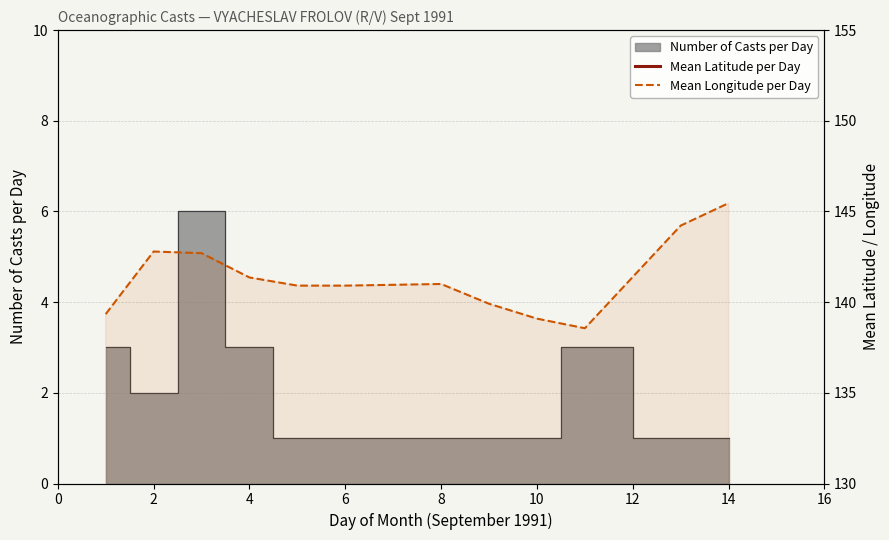

How many lines are shown in the chart?

2